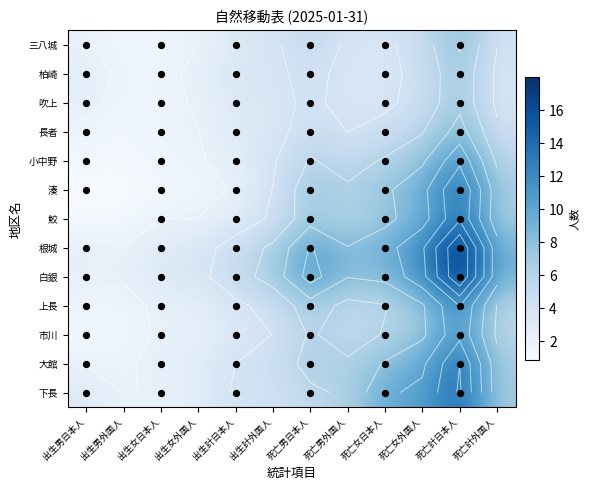

What is the difference between the highest and lowest values at 死亡男外国人?

4.7